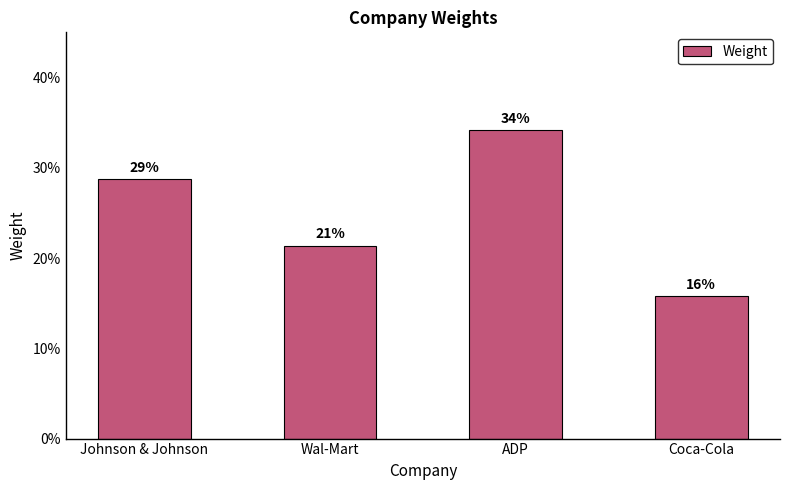

At which label is the value closest to 0?

Coca-Cola